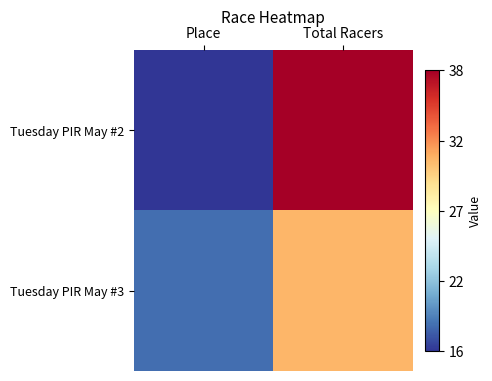

Which series has the largest range (max minus min)?

Tuesday PIR May #2